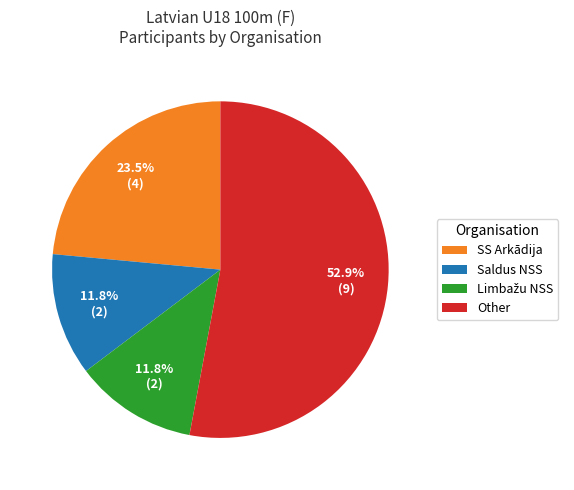

What is the largest slice in the pie chart?

Other